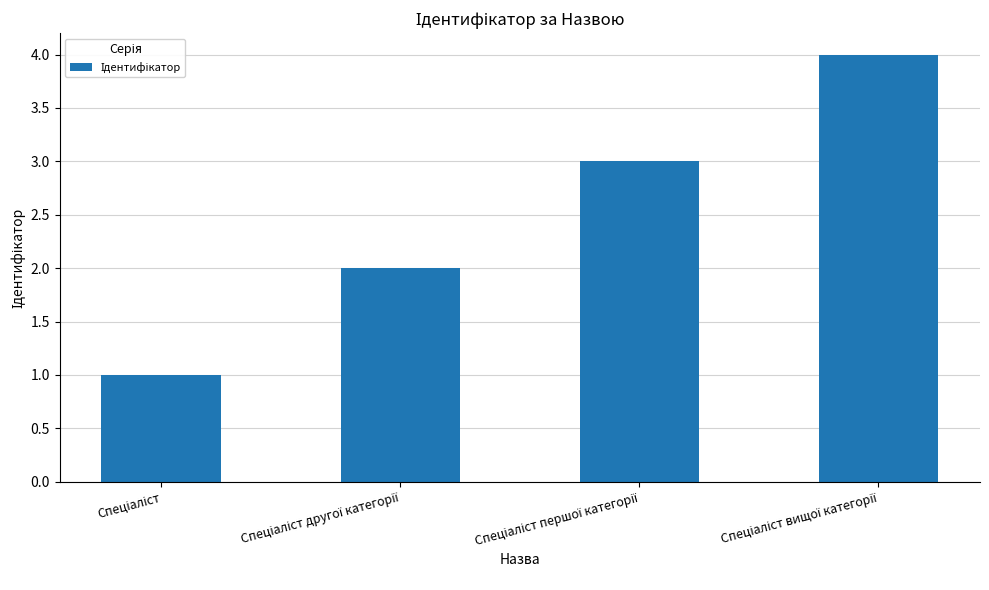

What is the maximum value shown in the chart?

4